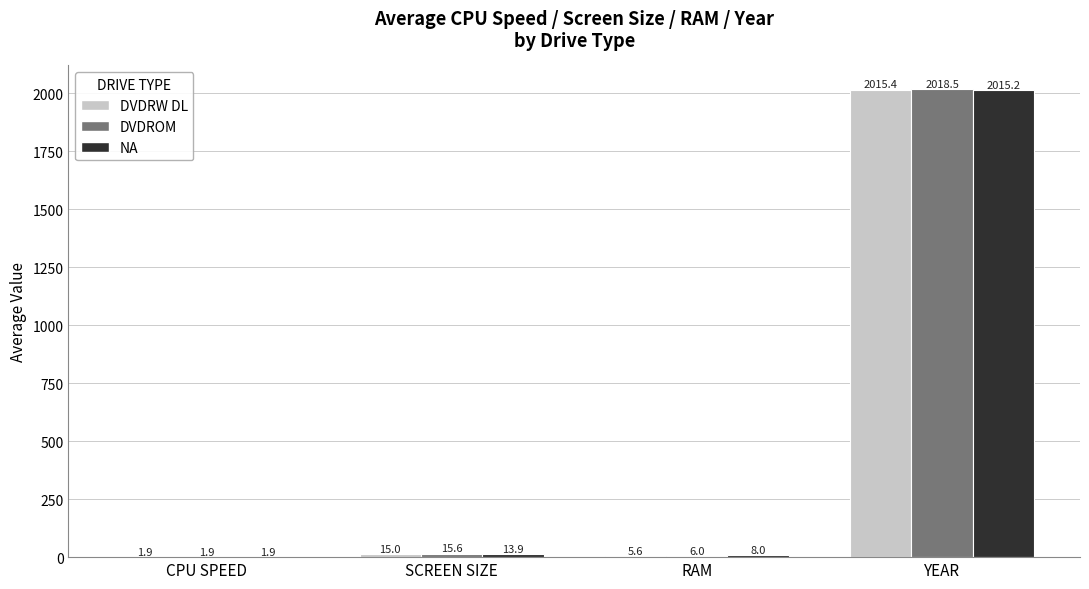

Does the chart contain stacked bars?

No